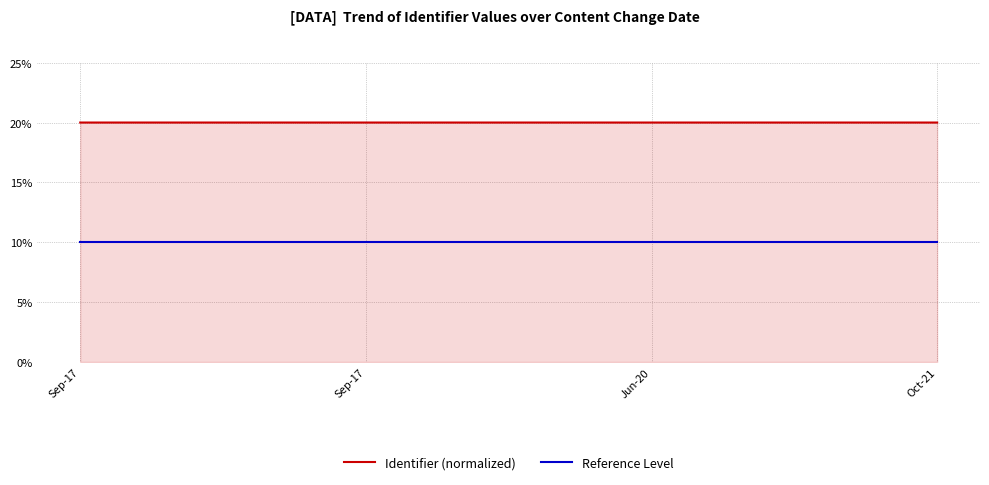

How many lines are shown in the chart?

2